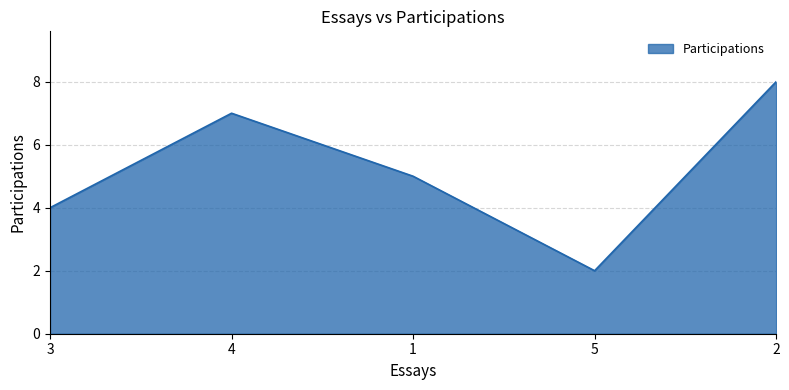

How many values are below 5?

2